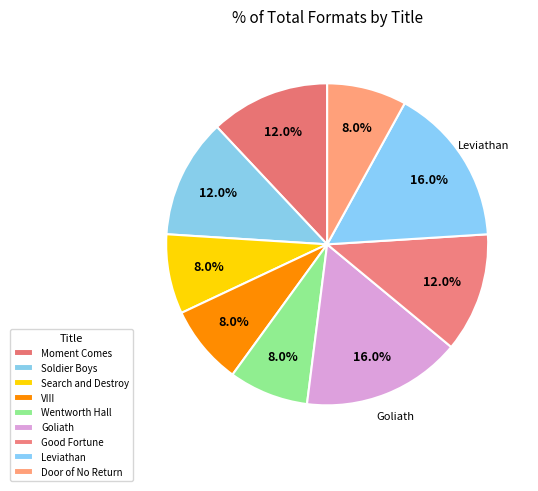

Count the number of slices in the pie.

9